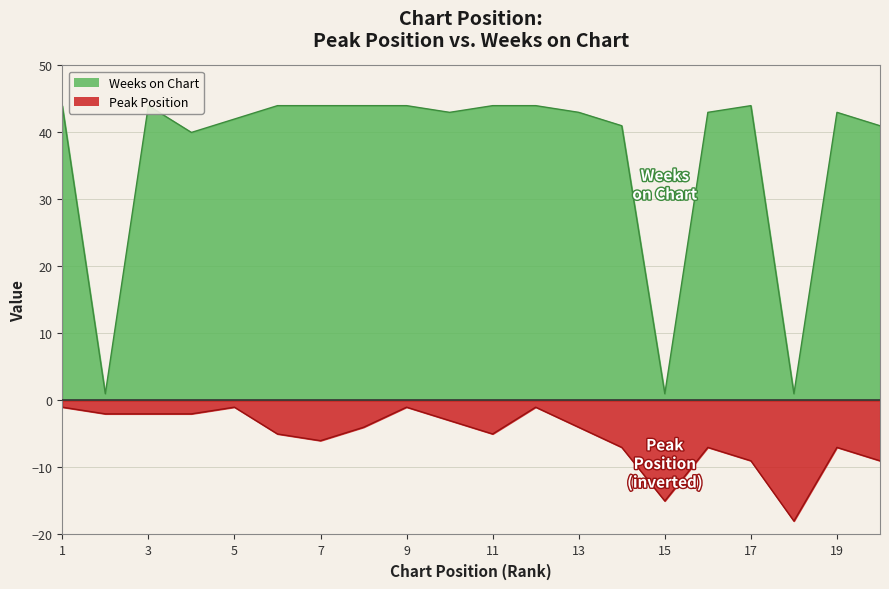

Is the value of Peak Position at 16 greater than the value of Weeks on Chart at 1?

No